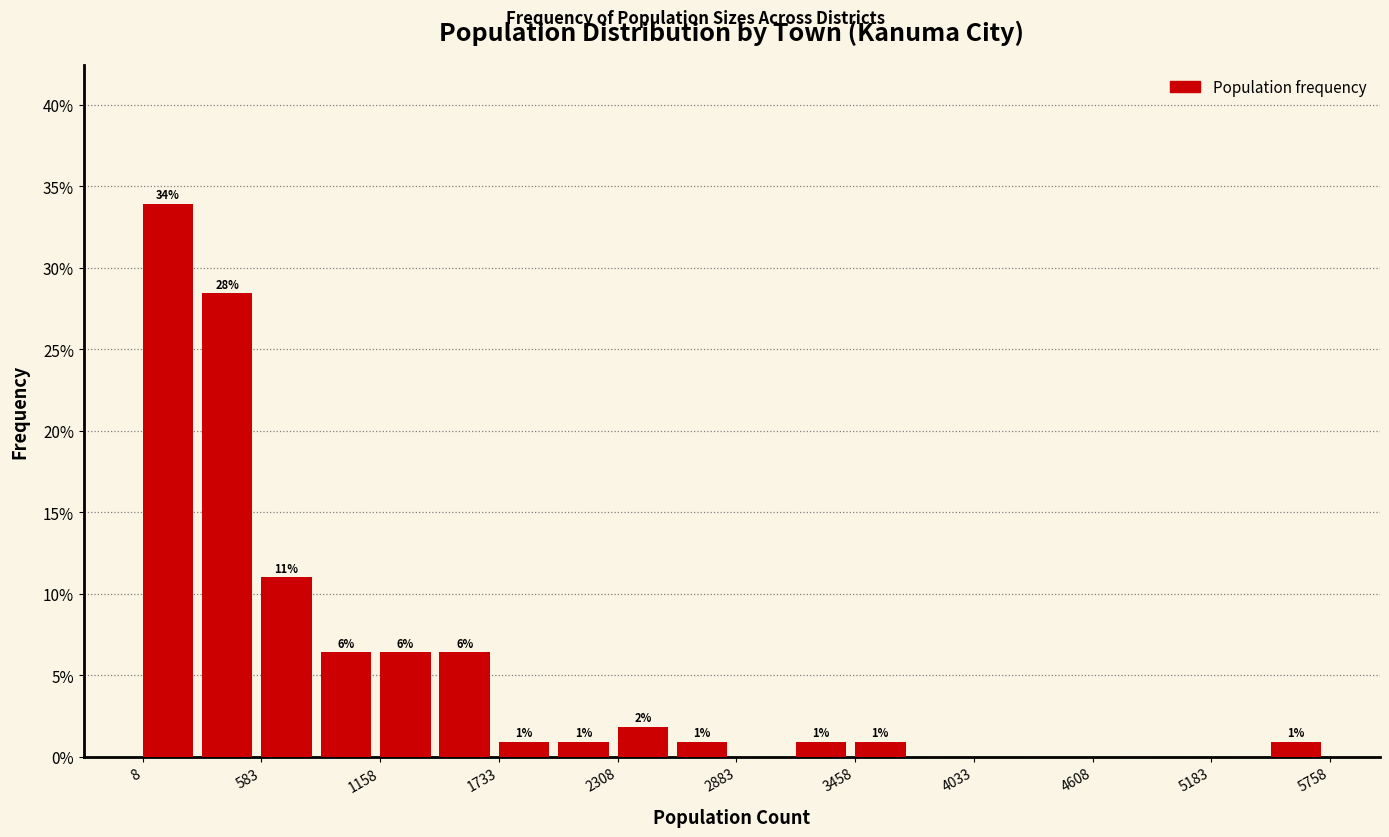

Read against the x-axis, roughly where is the centre of the tallest bar?

100